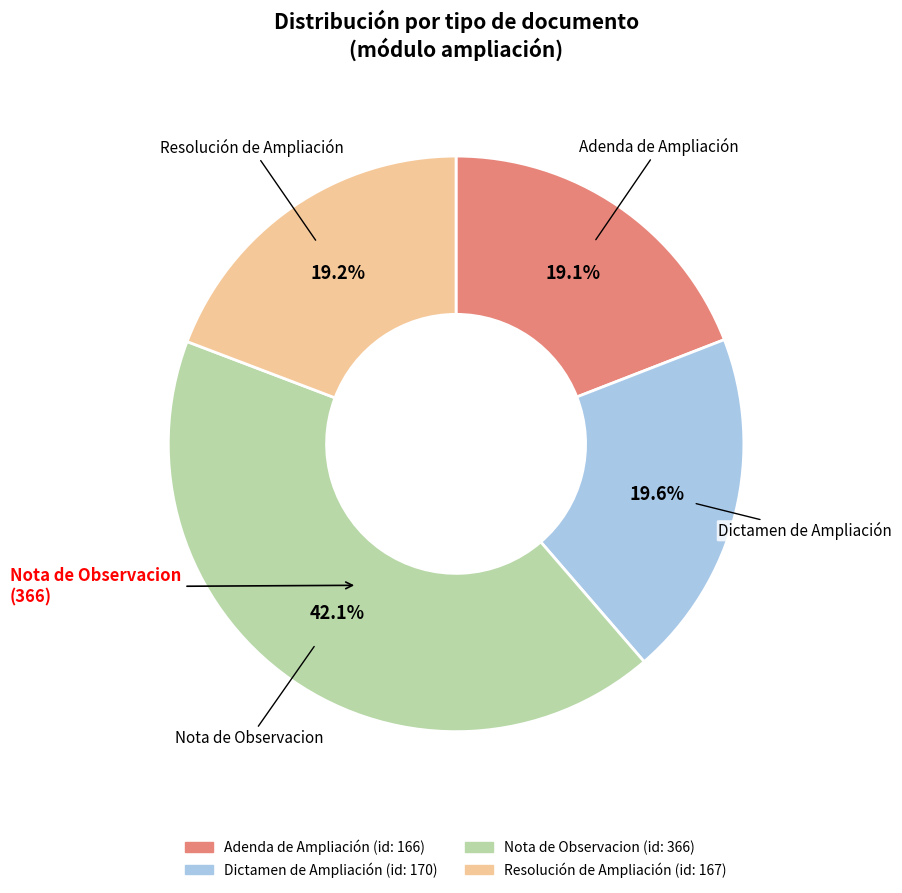

Which slice is the largest?

Nota de Observacion